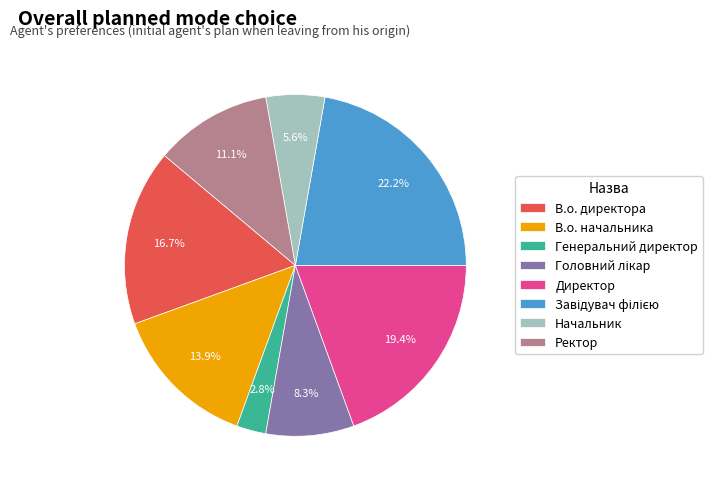

How many slices are in this pie chart?

8